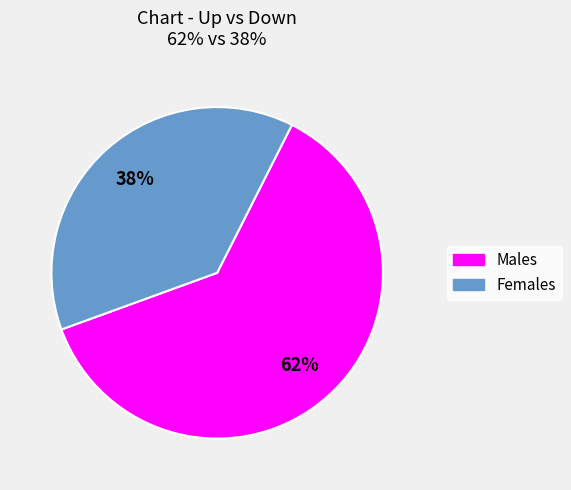

How many segments does this pie chart have?

2